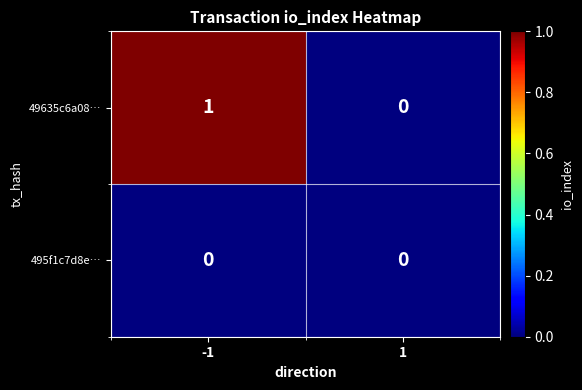

Rank the series at -1 from lowest to highest value.

495f1c7d8e…, 49635c6a08…